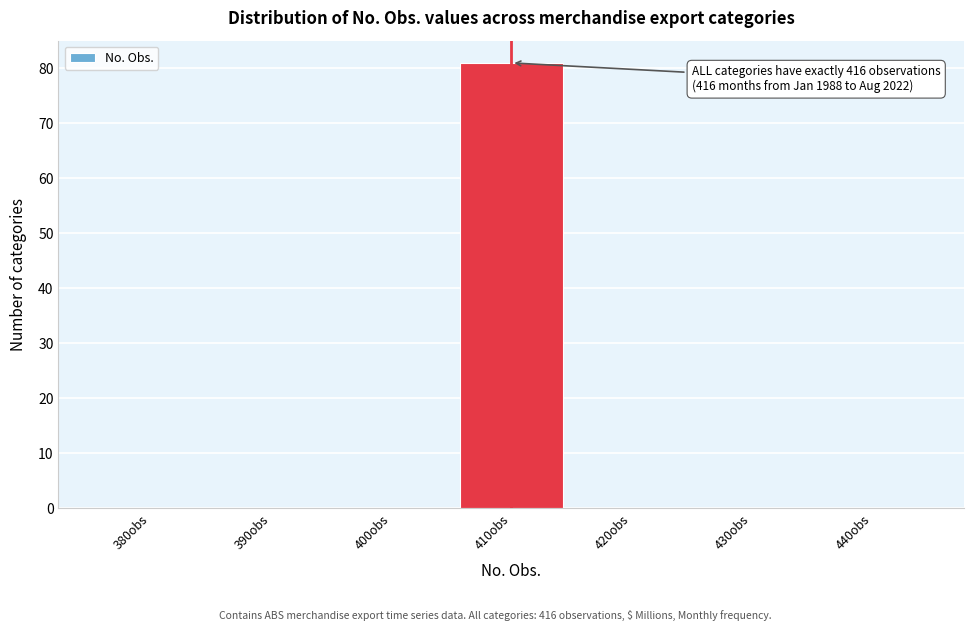

Reading left to right, what are all the values shown in this chart?

380obs=0	390obs=0	400obs=0	410obs=81	420obs=0	430obs=0	440obs=0